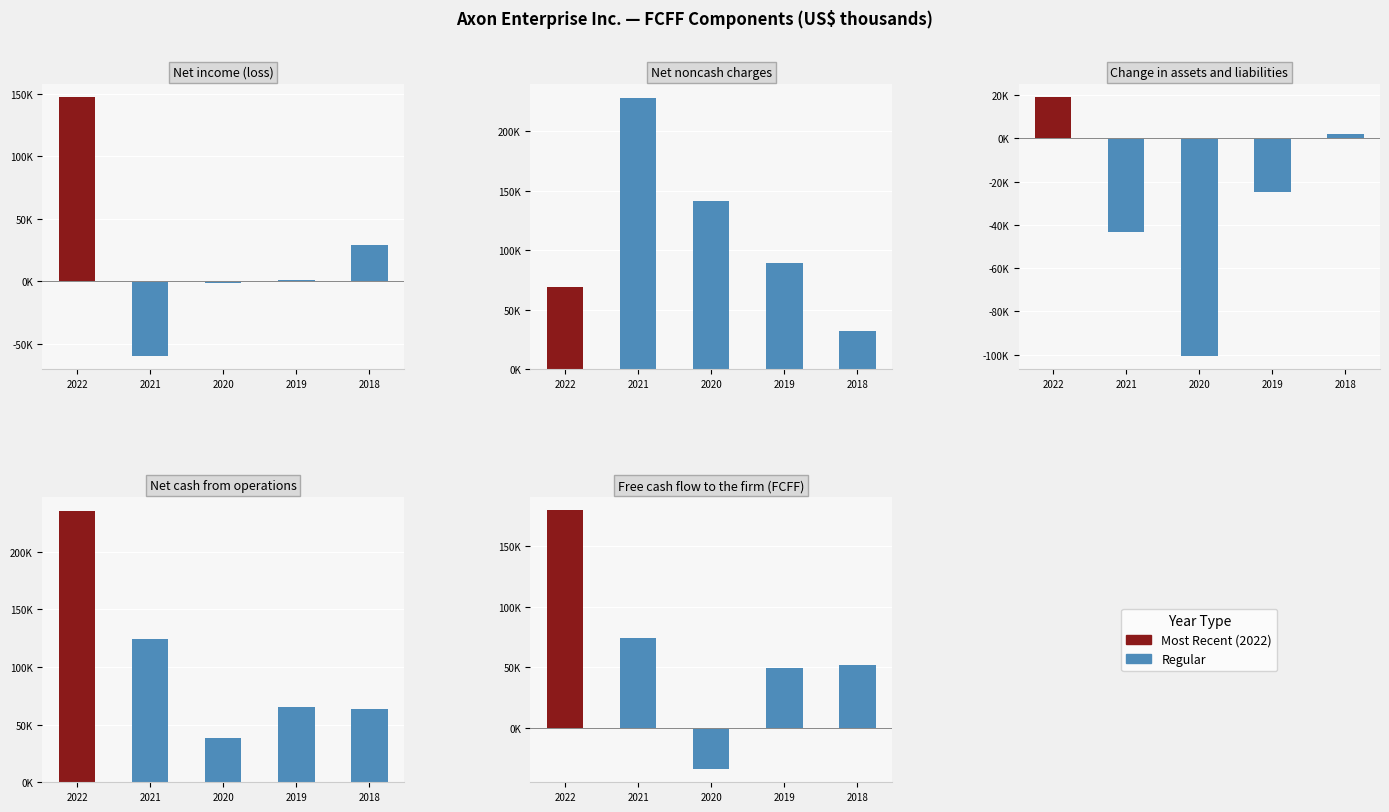

What is the smallest value displayed?

-100778